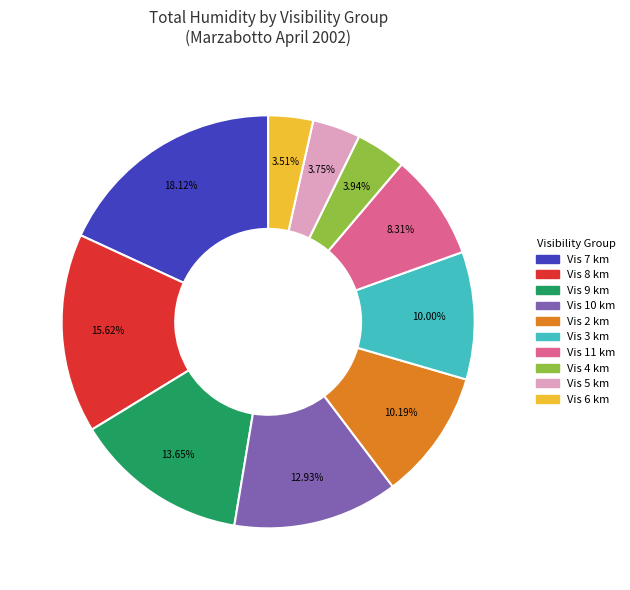

Count the number of slices in the pie.

10